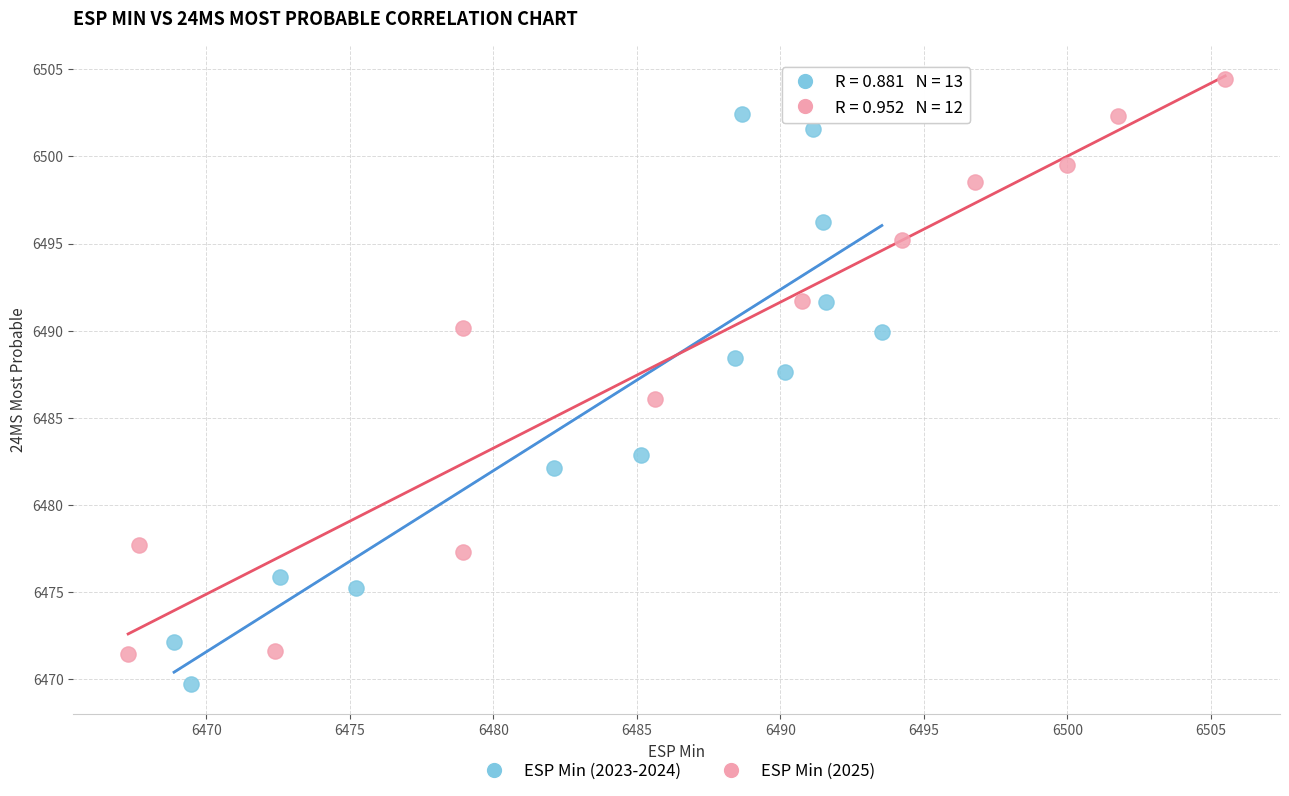

What are all the series names shown in the legend?

ESP Min (2023-2024), ESP Min (2025)